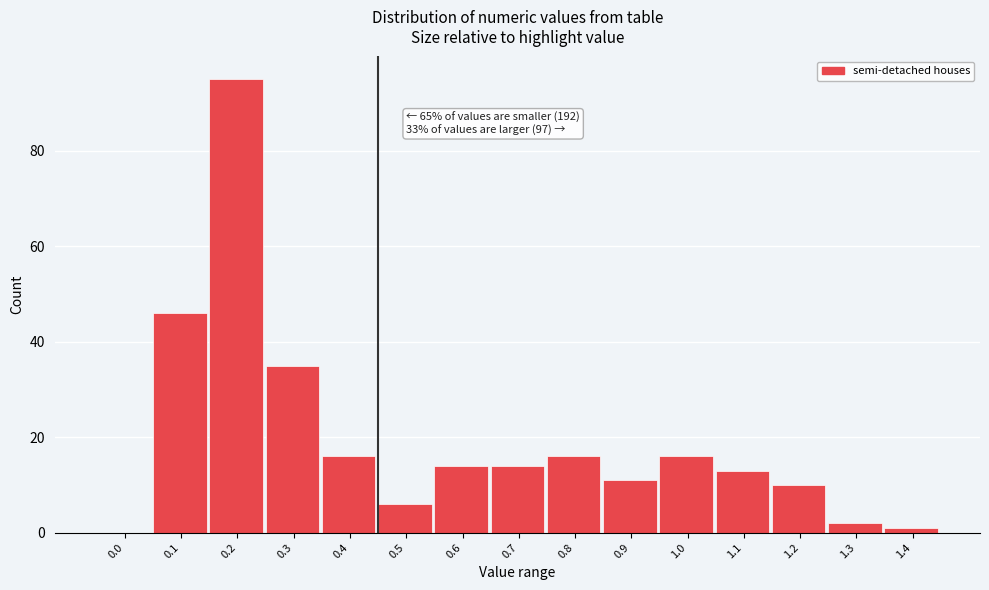

Reading right to left, list all the values displayed in this chart.

1.4=1	1.3=2	1.2=10	1.1=13	1.0=16	0.9=11	0.8=16	0.7=14	0.6=14	0.5=6	0.4=16	0.3=35	0.2=95	0.1=46	0.0=0